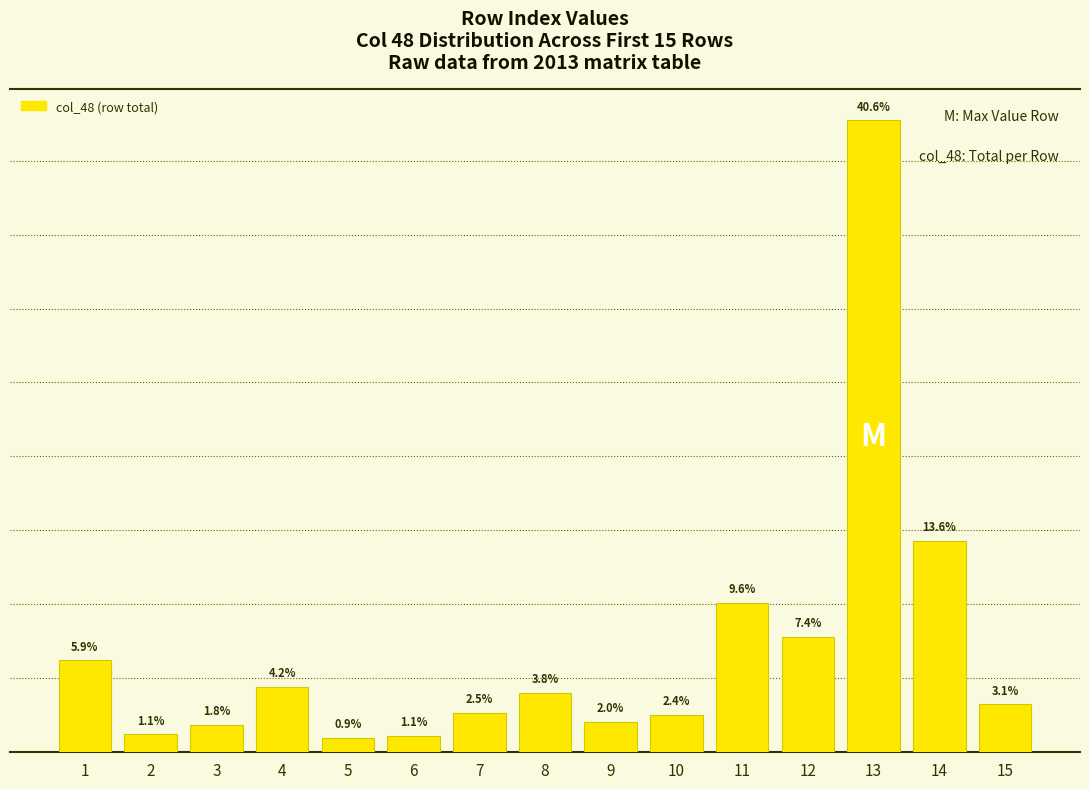

Count the number of data series in this chart.

1